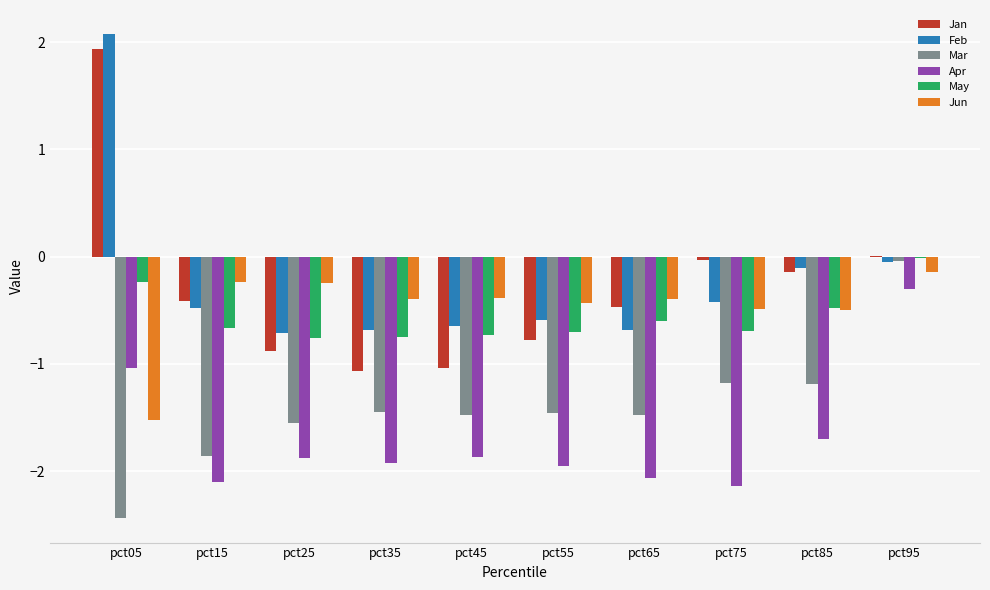

At which label does Mar reach its peak?

pct95